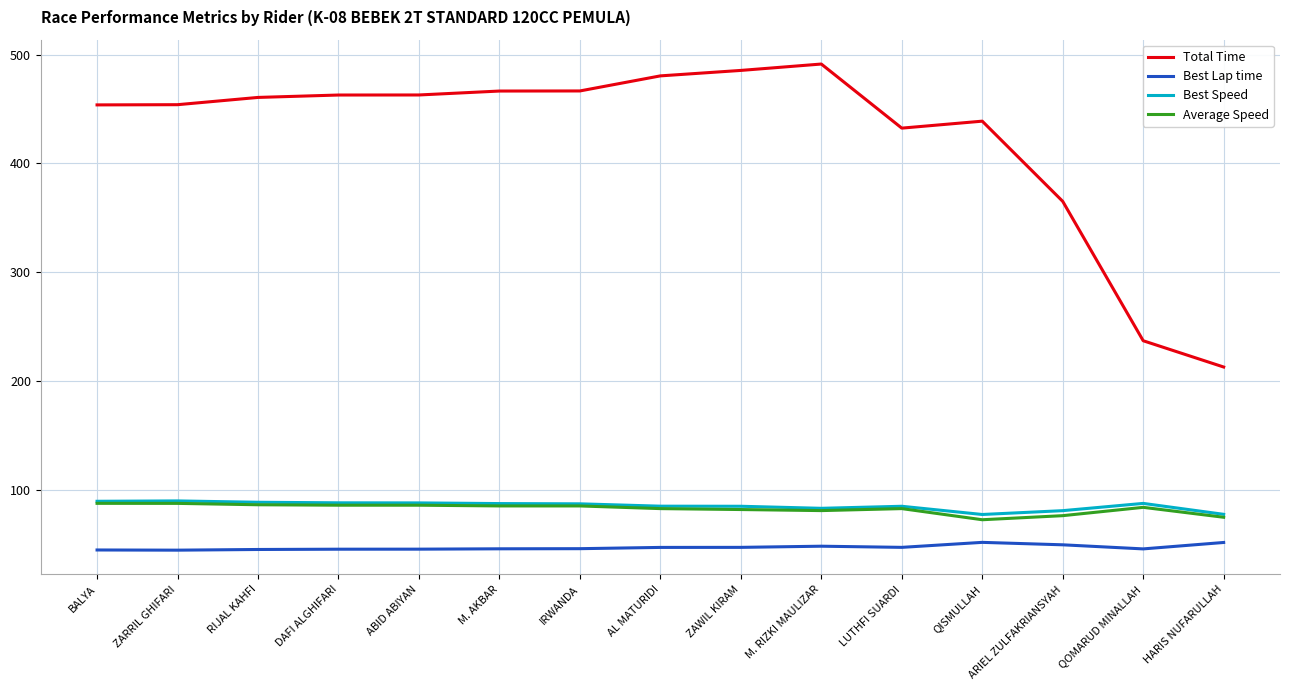

What are all the series names shown in the legend?

Total Time, Best Lap time, Best Speed, Average Speed